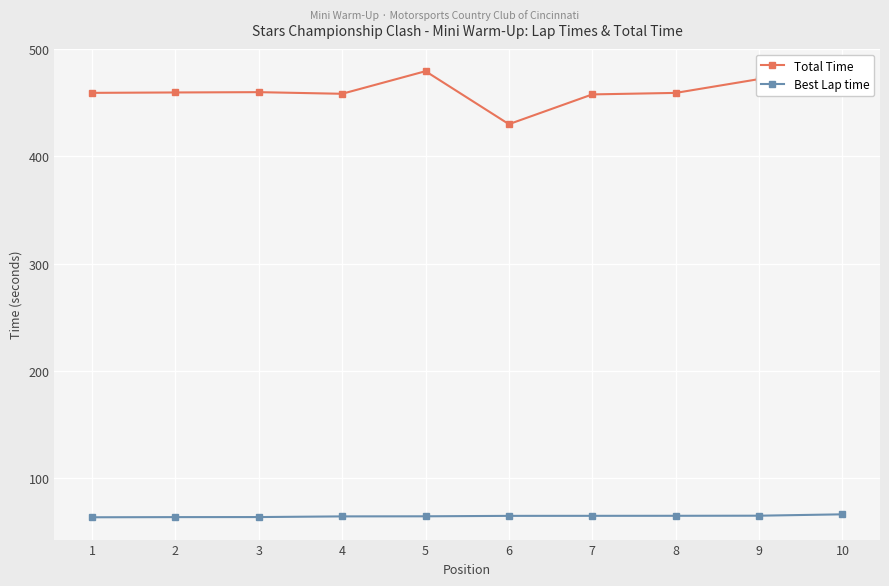

What is the smallest value displayed?

63.3